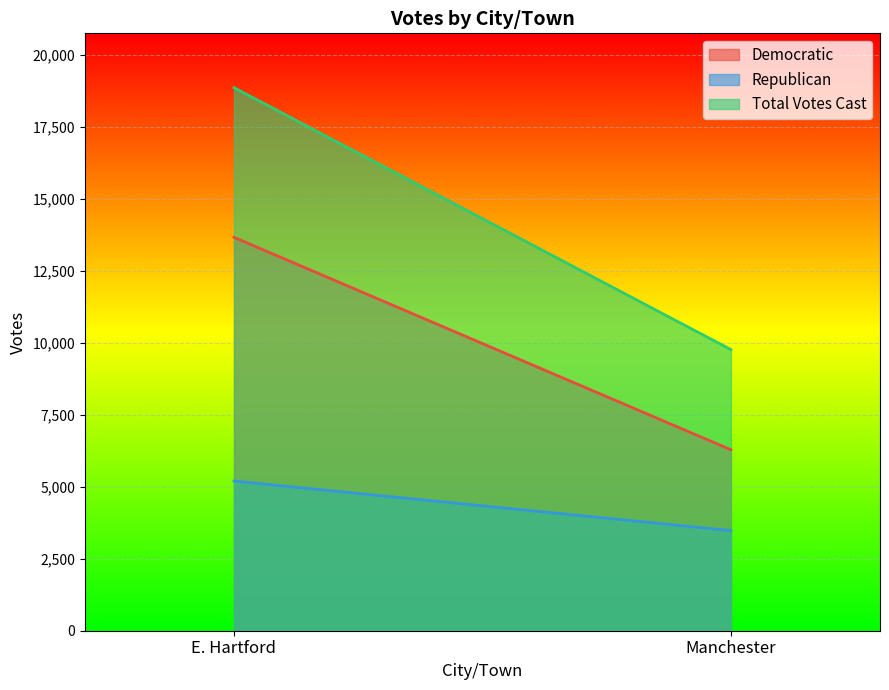

Which series changed the most between E. Hartford and Manchester?

Total Votes Cast